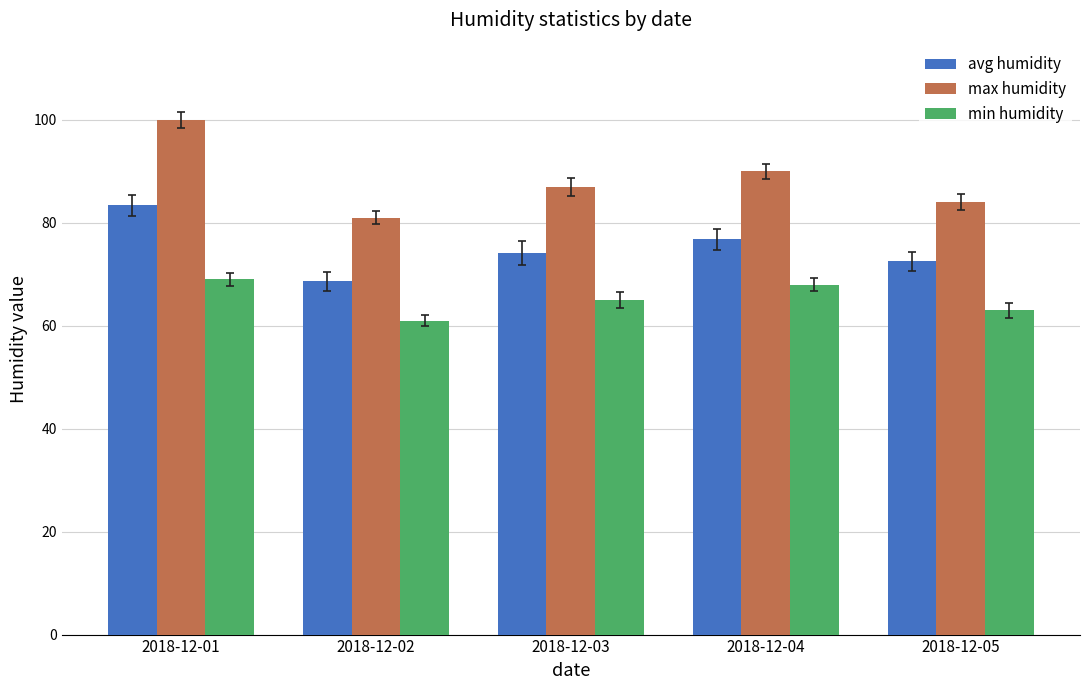

The max humidity series shows 90.0 at 2018-12-04. True or false?

True